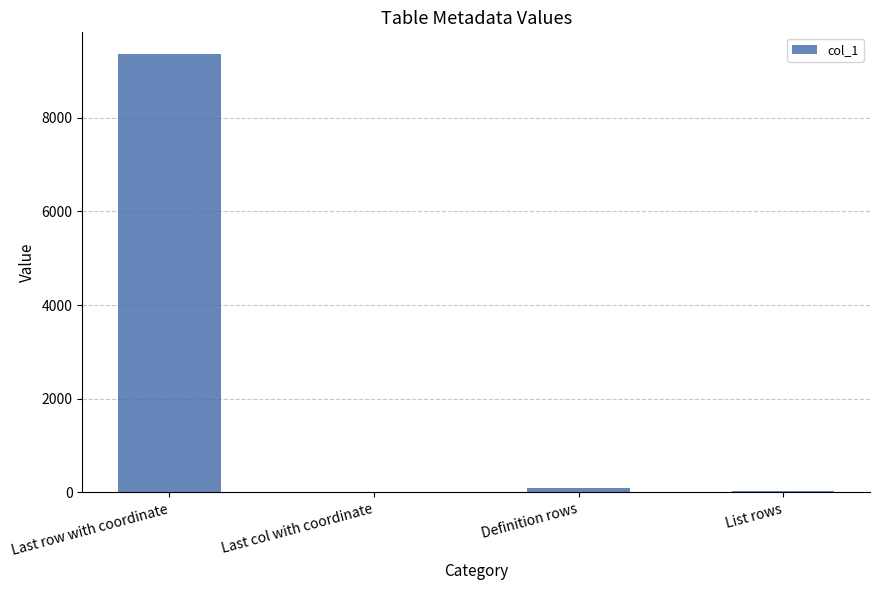

Which category has the highest value across all series?

Last row with coordinate